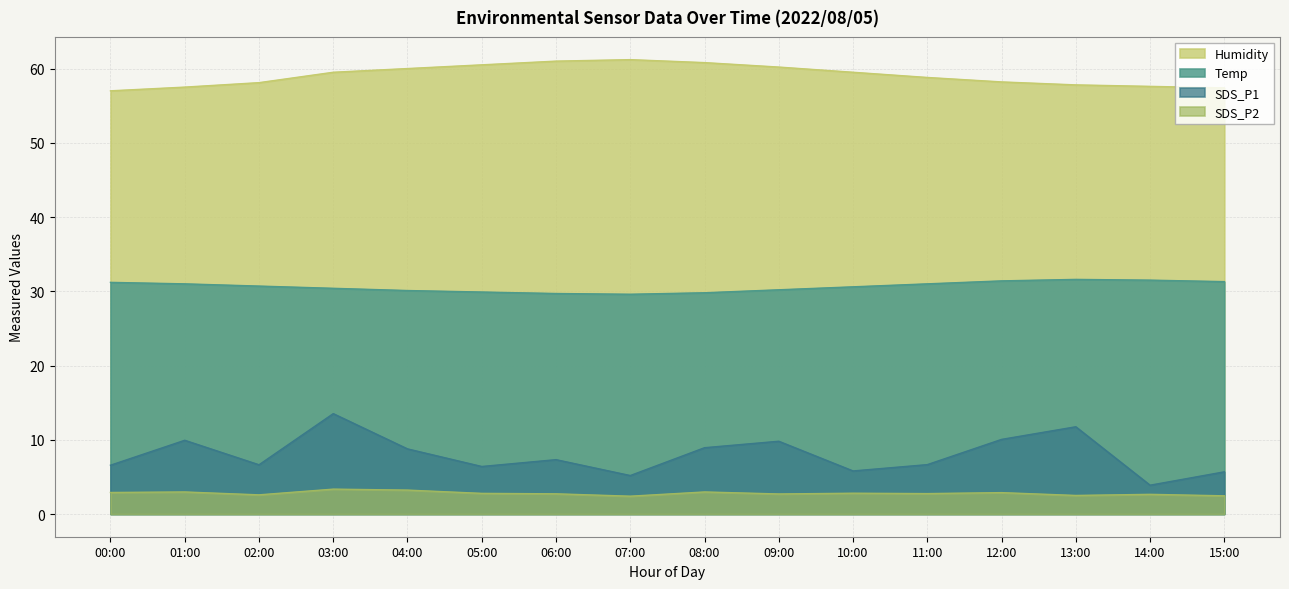

True or false: SDS_P2 and SDS_P1 cross at least once.

False